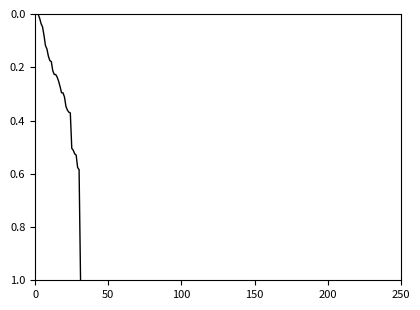

What is the difference between the maximum and minimum values?

1.0